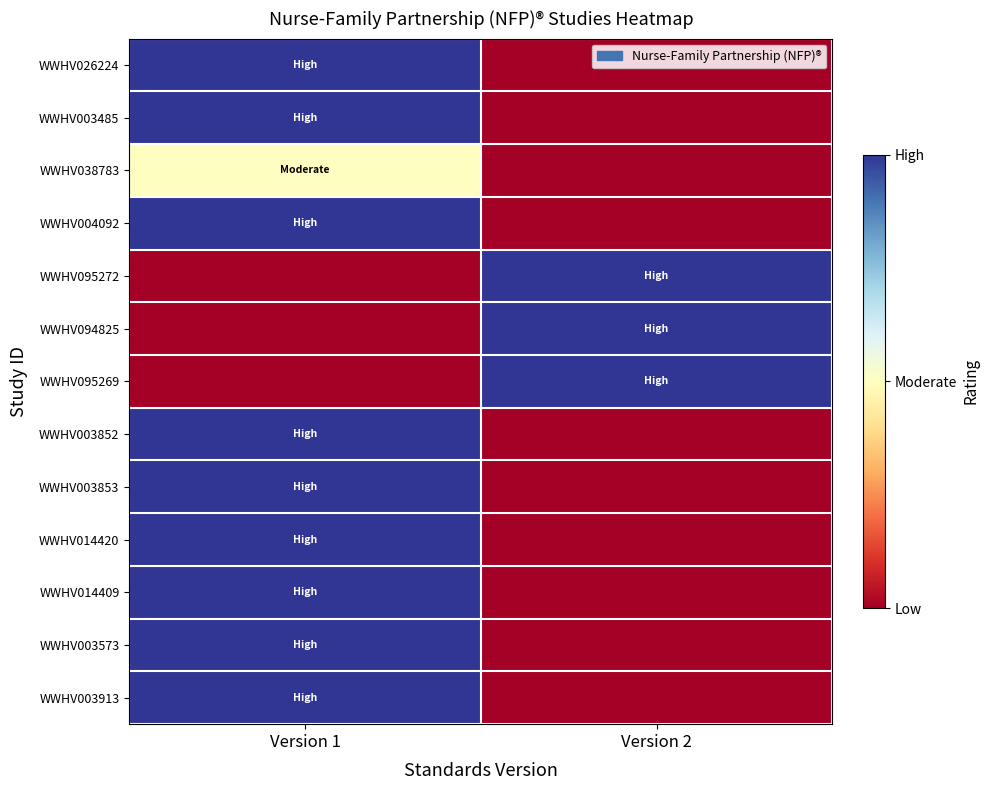

At Version 1, list the series in order from smallest to largest.

WWHV095272, WWHV094825, WWHV095269, WWHV038783, WWHV026224, WWHV003485, WWHV004092, WWHV003852, WWHV003853, WWHV014420, WWHV014409, WWHV003573, WWHV003913